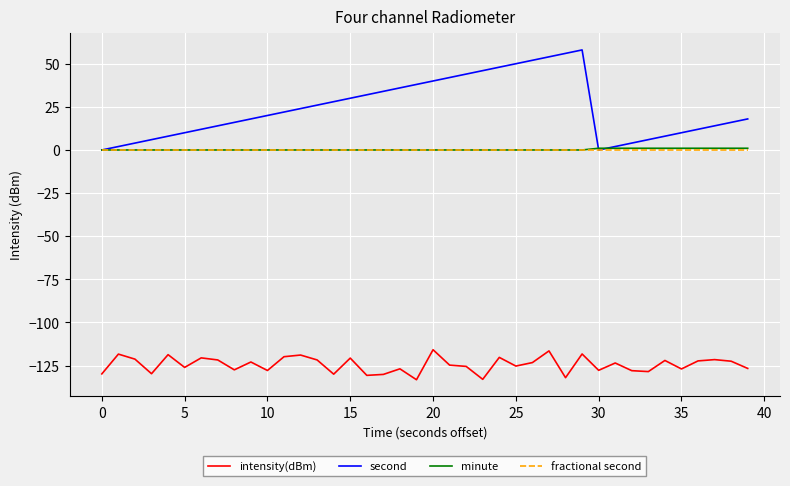

How many values in the second series are below 20?

20